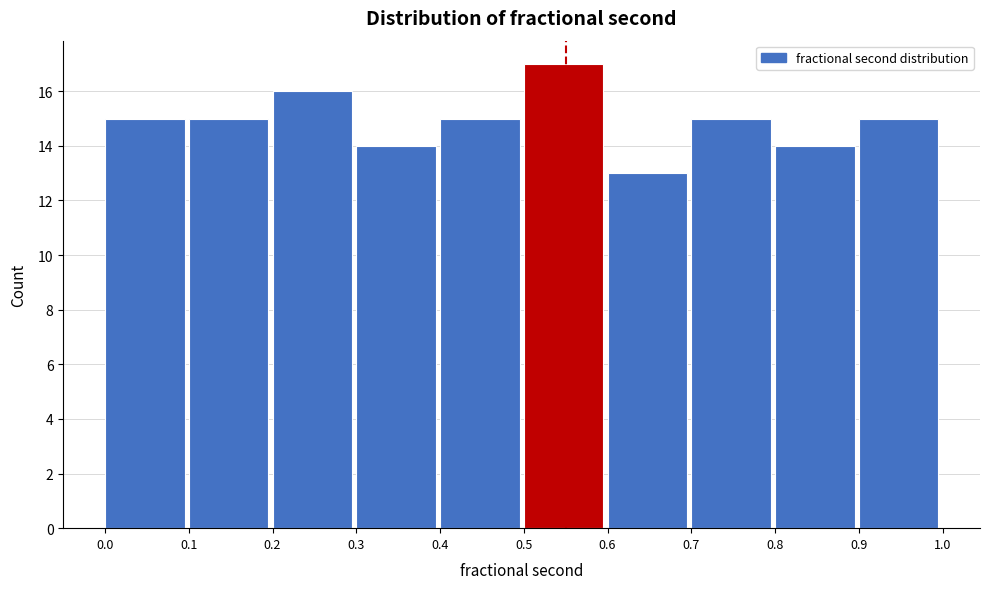

Reading left to right, transcribe this chart: for each bar, give the range it covers on the x-axis and its height. The values are not printed on the chart, so give them approximately, as read against the axis.

0.0 to 0.1: 15
0.1 to 0.2: 15
0.2 to 0.3: 16
0.3 to 0.4: 14
0.4 to 0.5: 15
0.5 to 0.6: 17
0.6 to 0.7: 13
0.7 to 0.8: 15
0.8 to 0.9: 14
0.9 to 1.0: 15